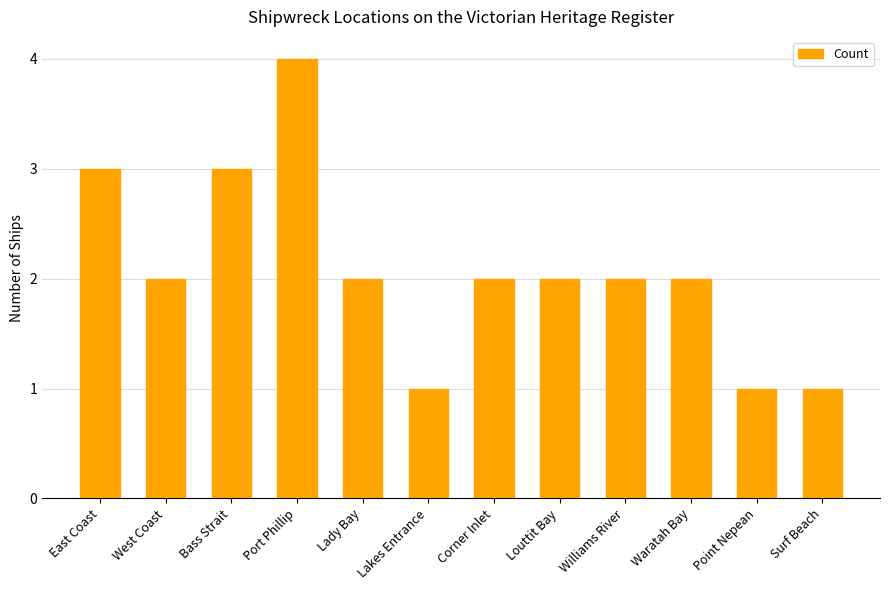

Approximately how many times larger is the value at Port Phillip compared to East Coast?

1.3